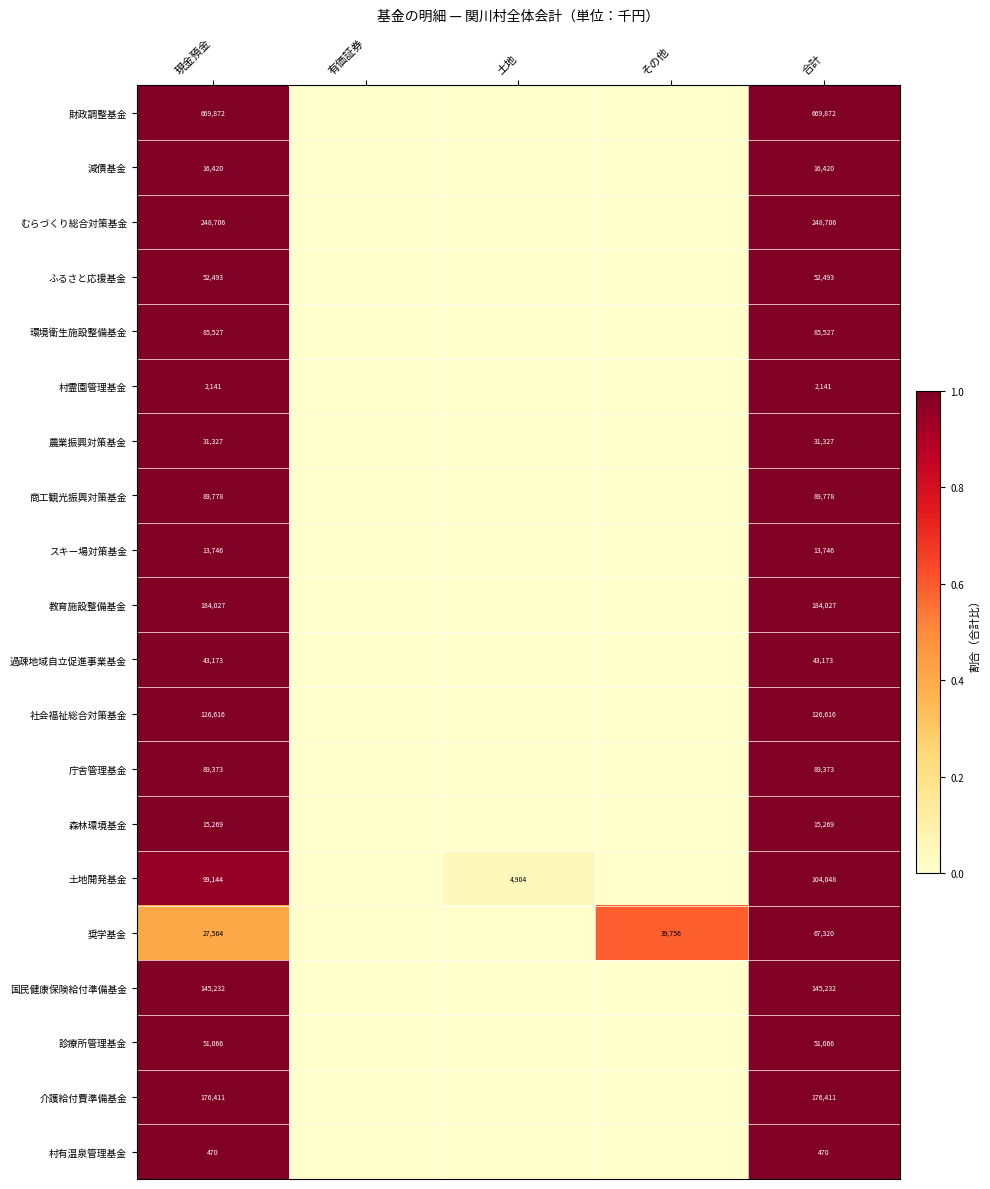

What is the difference between the highest and lowest values at 合計?

669402